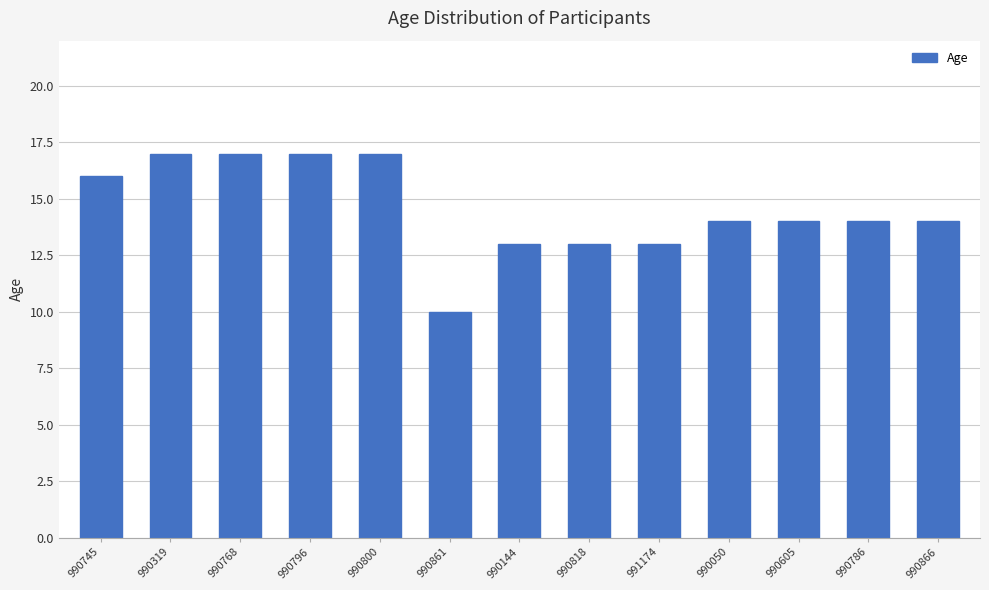

Approximately how many times larger is the value at 990050 compared to 990796?

0.8